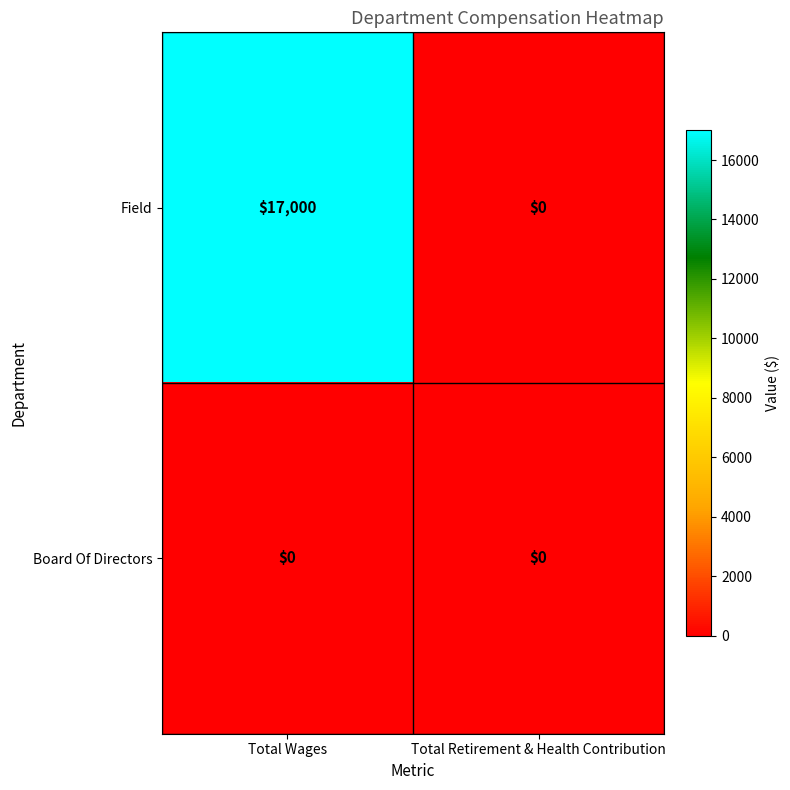

What is the total value across all series at Total Wages?

17000